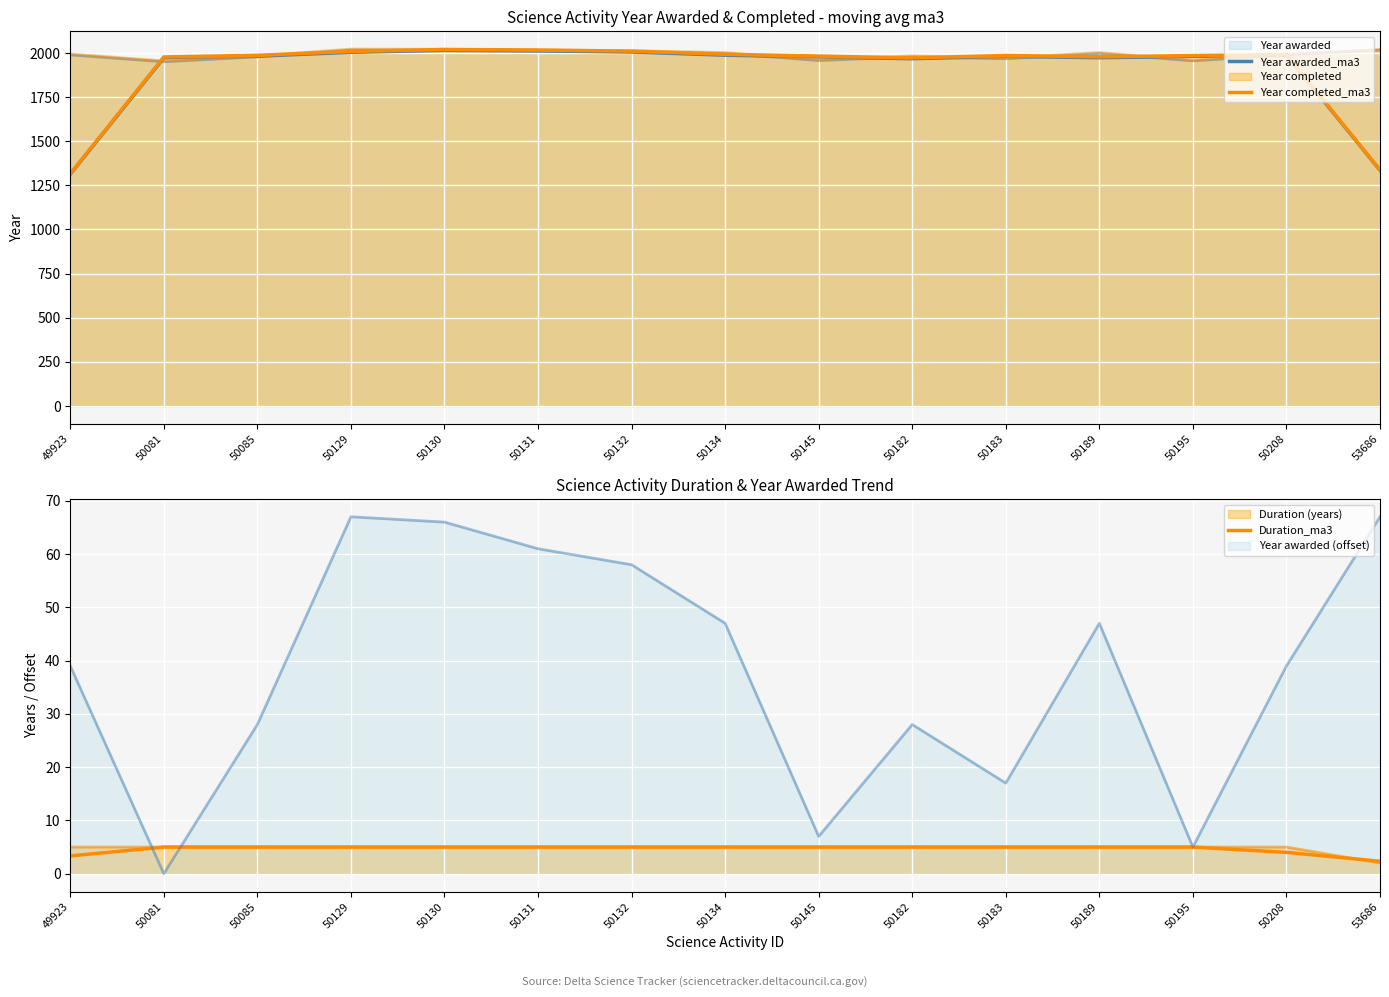

Where does the Year awarded_ma3 series first go above 1980?

50085